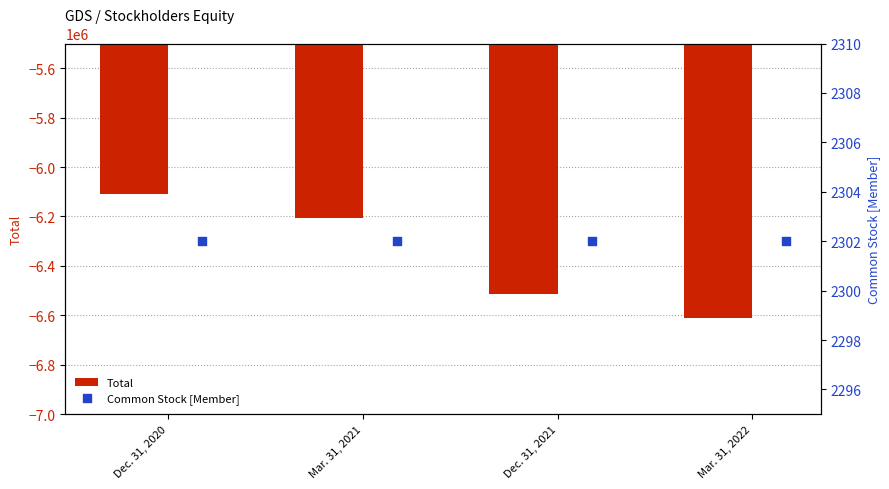

Which series has the widest spread of Y values?

Total